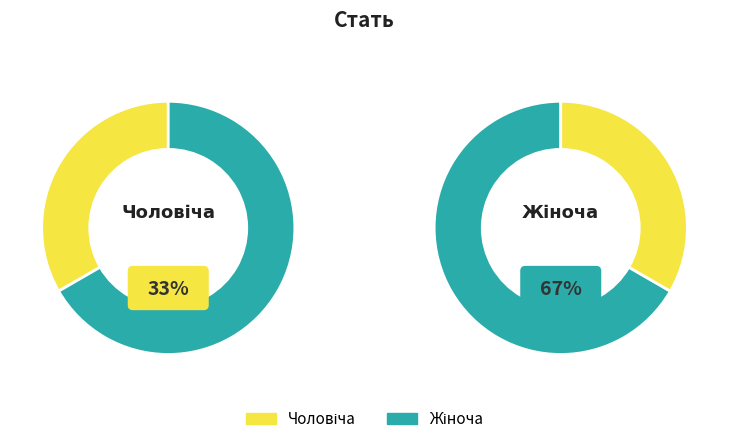

What is the ratio of the value at Чоловіча to the value at Жіноча?

0.5